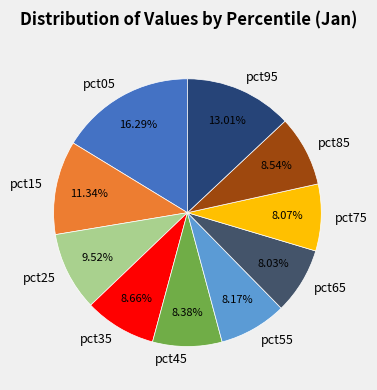

True or false: pct35 accounts for 23% of the total.

False